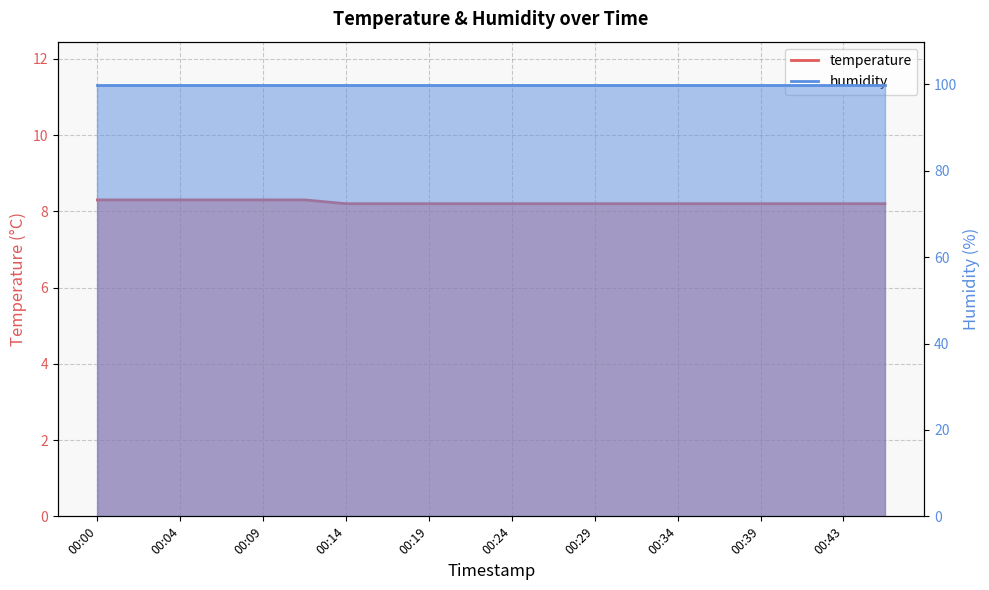

What is the value of the 2nd point from the left?

8.3